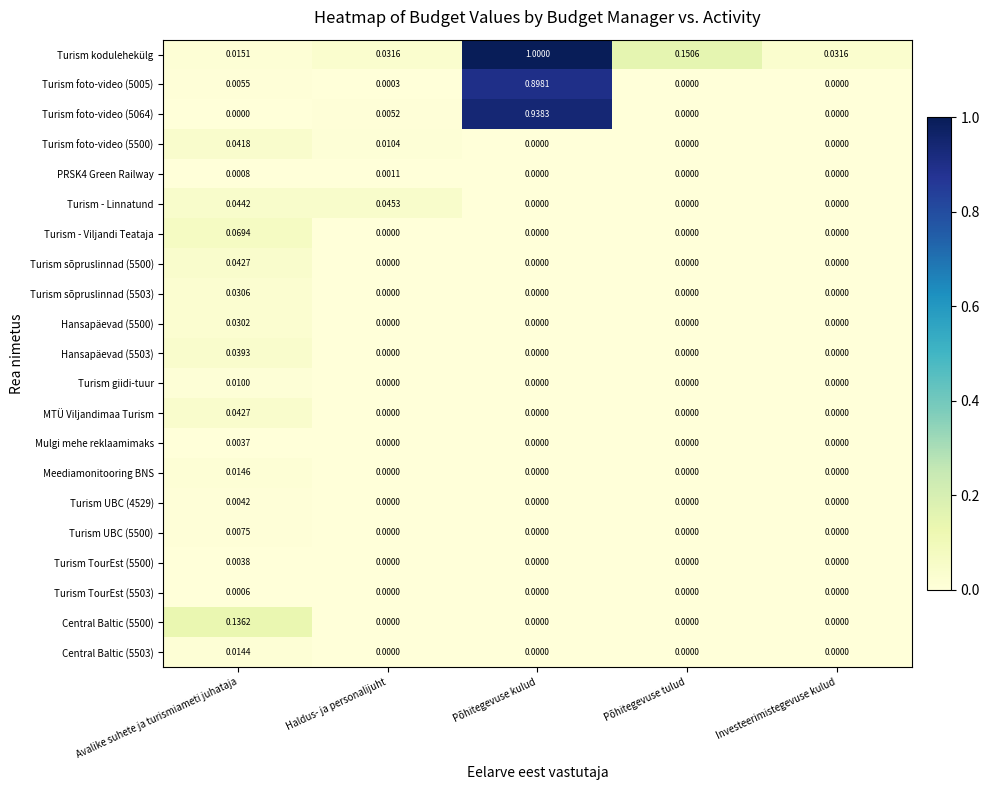

Which series has the largest total across all categories?

Turism kodulehekülg